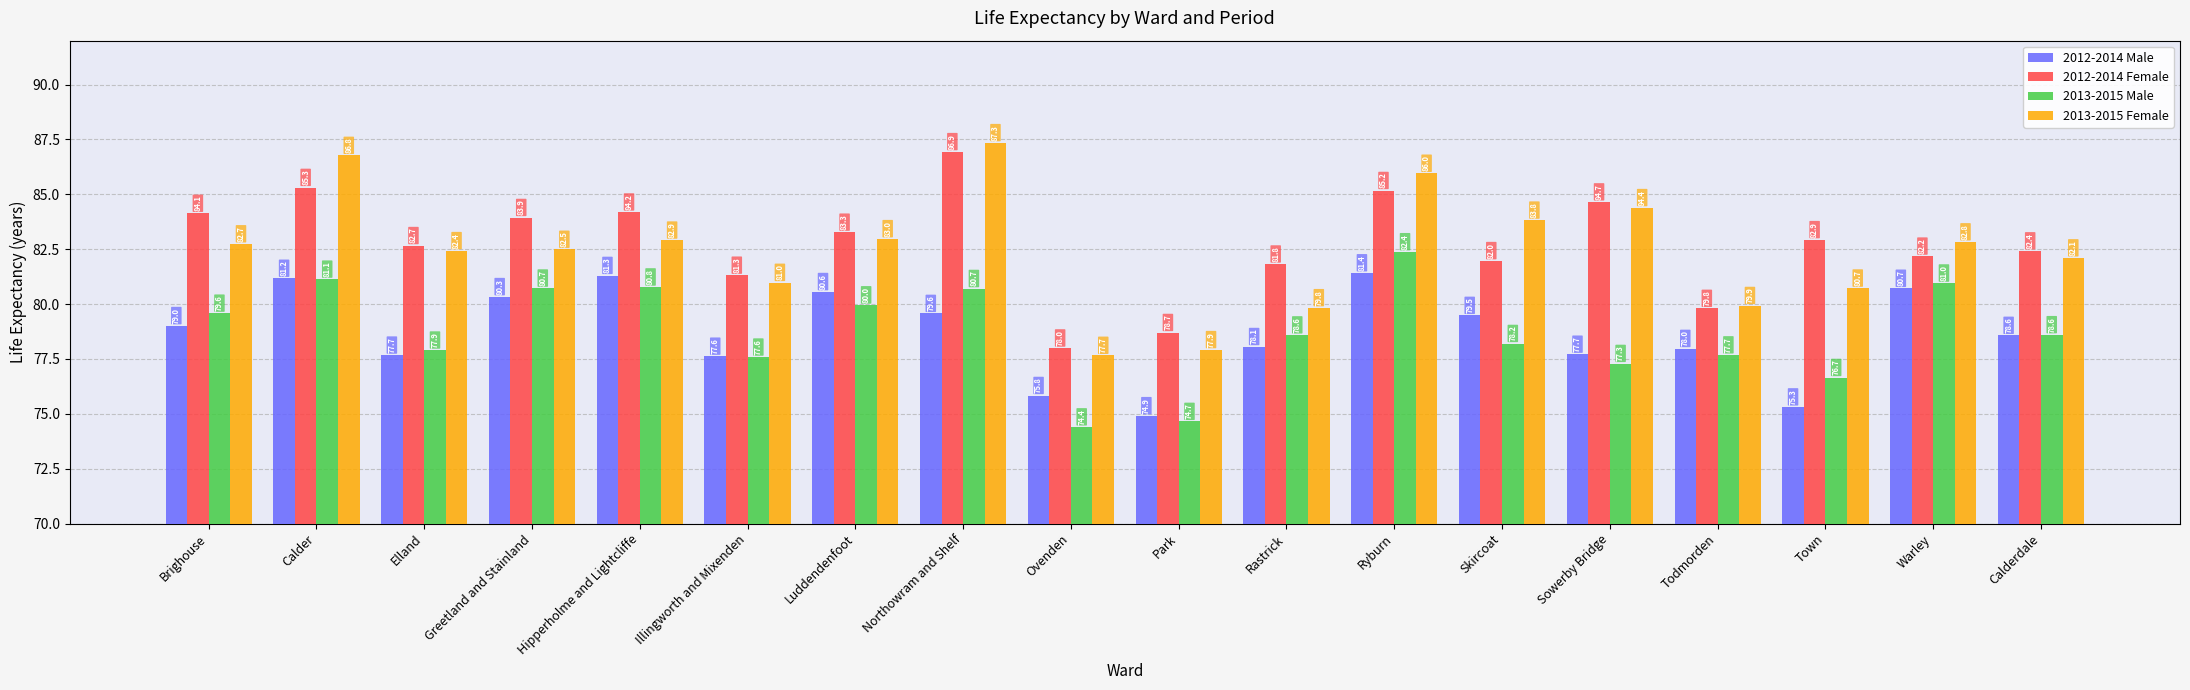

Which series has the largest total across all categories?

2012-2014 Female